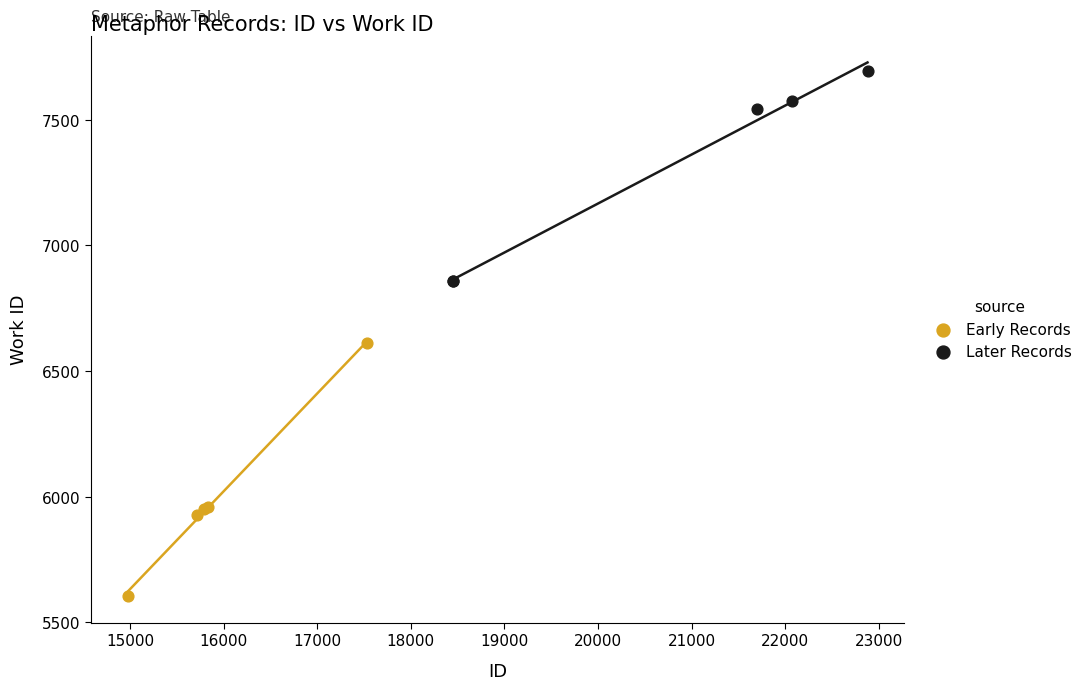

Which series has the widest spread of Y values?

Early Records